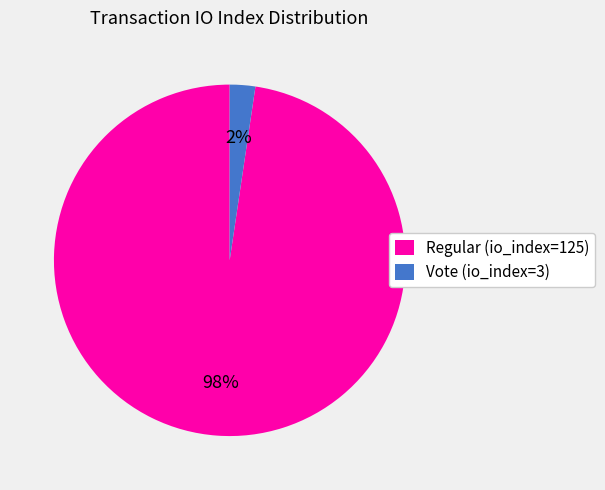

True or false: Regular (io_index=125) accounts for 98% of the total.

True